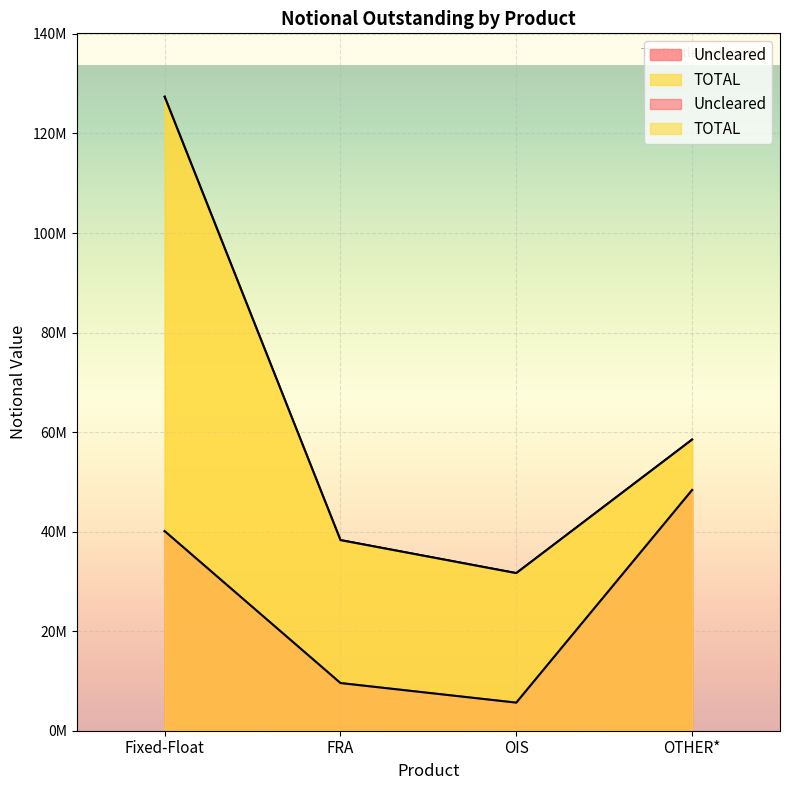

Rank the series at OTHER* from highest to lowest value.

TOTAL, Uncleared